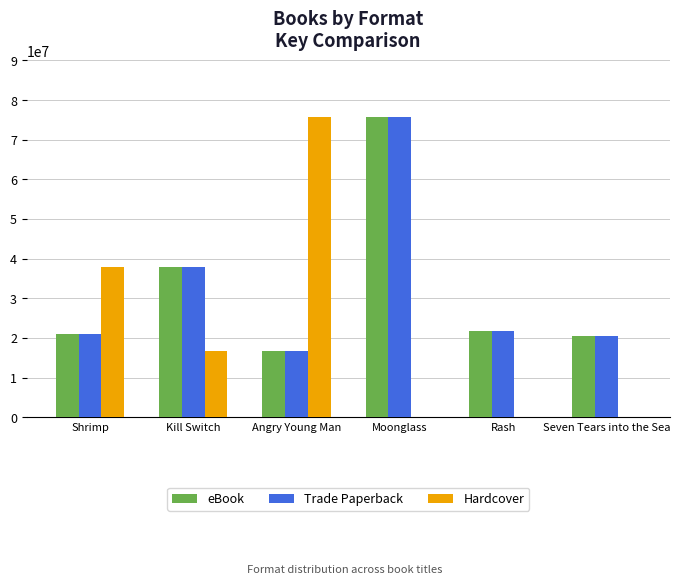

Reading left to right, what are all the values shown in this chart?

eBook: Shrimp=21011224	Kill Switch=37813958	Angry Young Man=16756580	Moonglass=75617608	Rash=21637585	Seven Tears into the Sea=20509672
Trade Paperback: Shrimp=21011224	Kill Switch=37813958	Angry Young Man=16756580	Moonglass=75617608	Rash=21637585	Seven Tears into the Sea=20509672
Hardcover: Shrimp=37813958	Kill Switch=16756580	Angry Young Man=75617608	Moonglass=0	Rash=0	Seven Tears into the Sea=0